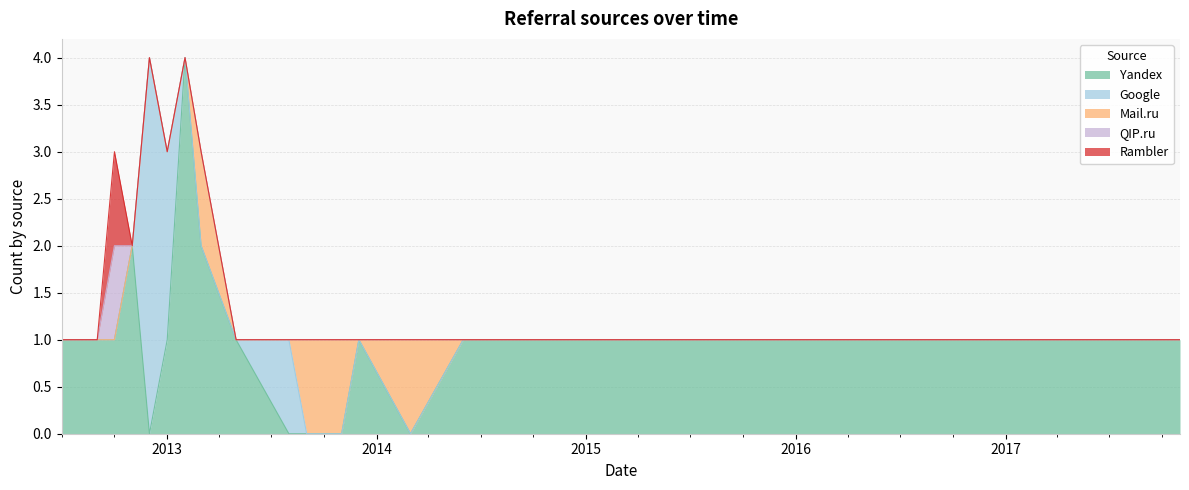

At which category does Yandex reach its first local valley?

2012-12-01